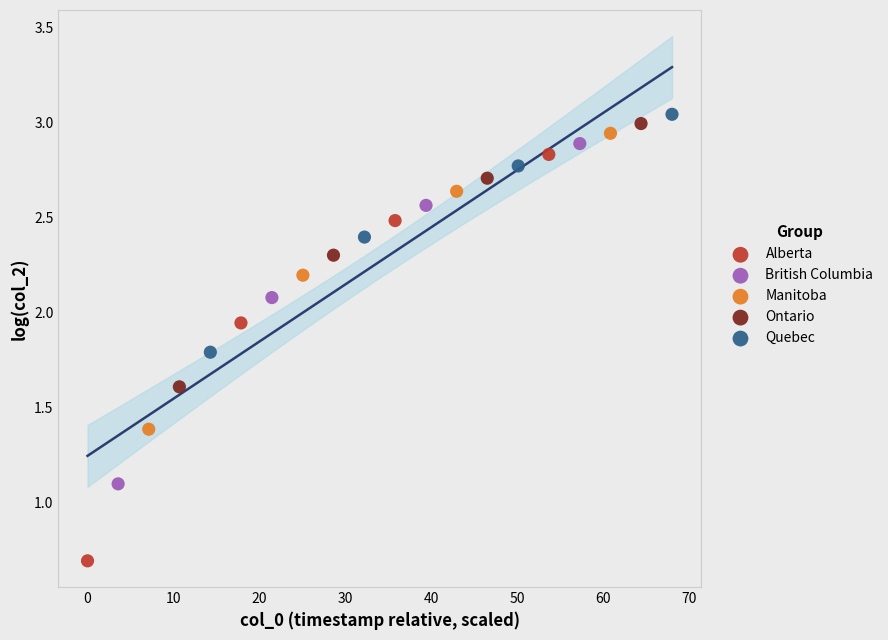

Which series has the widest spread of Y values?

Alberta